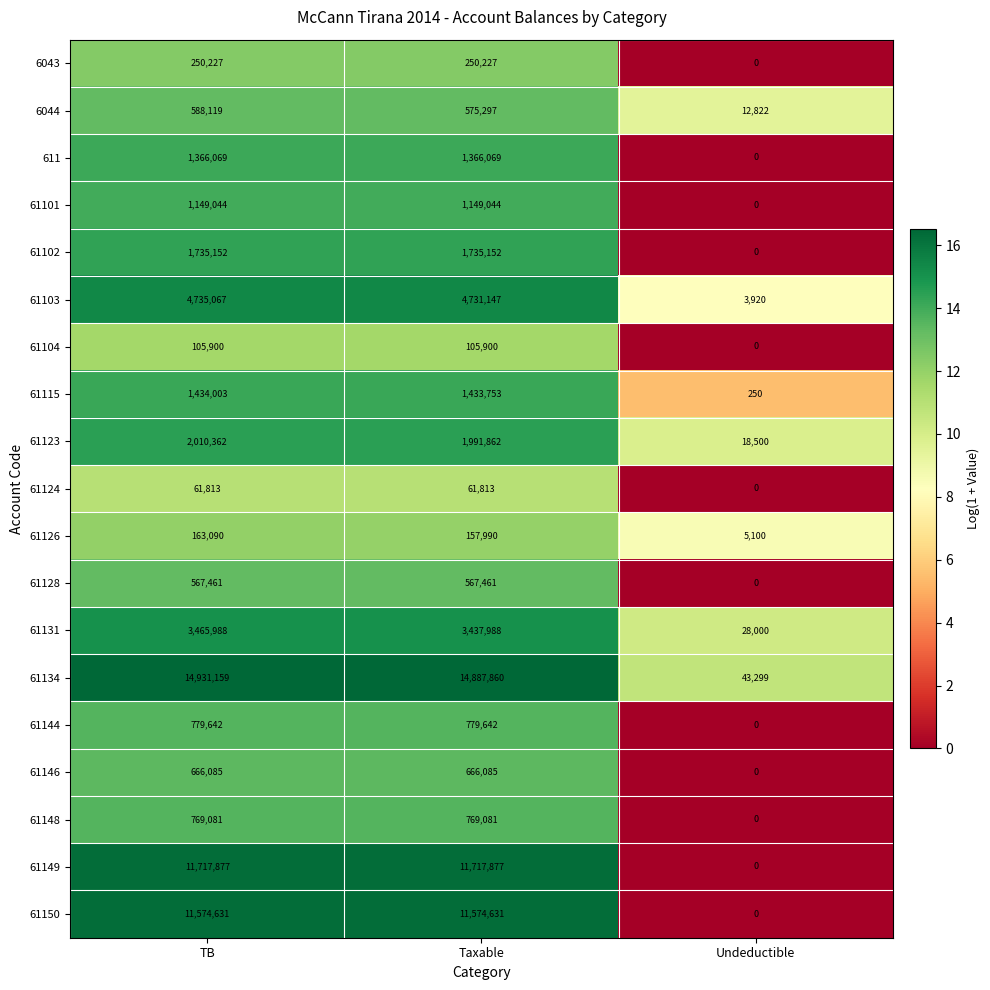

At which category is the sum across all series the highest?

TB